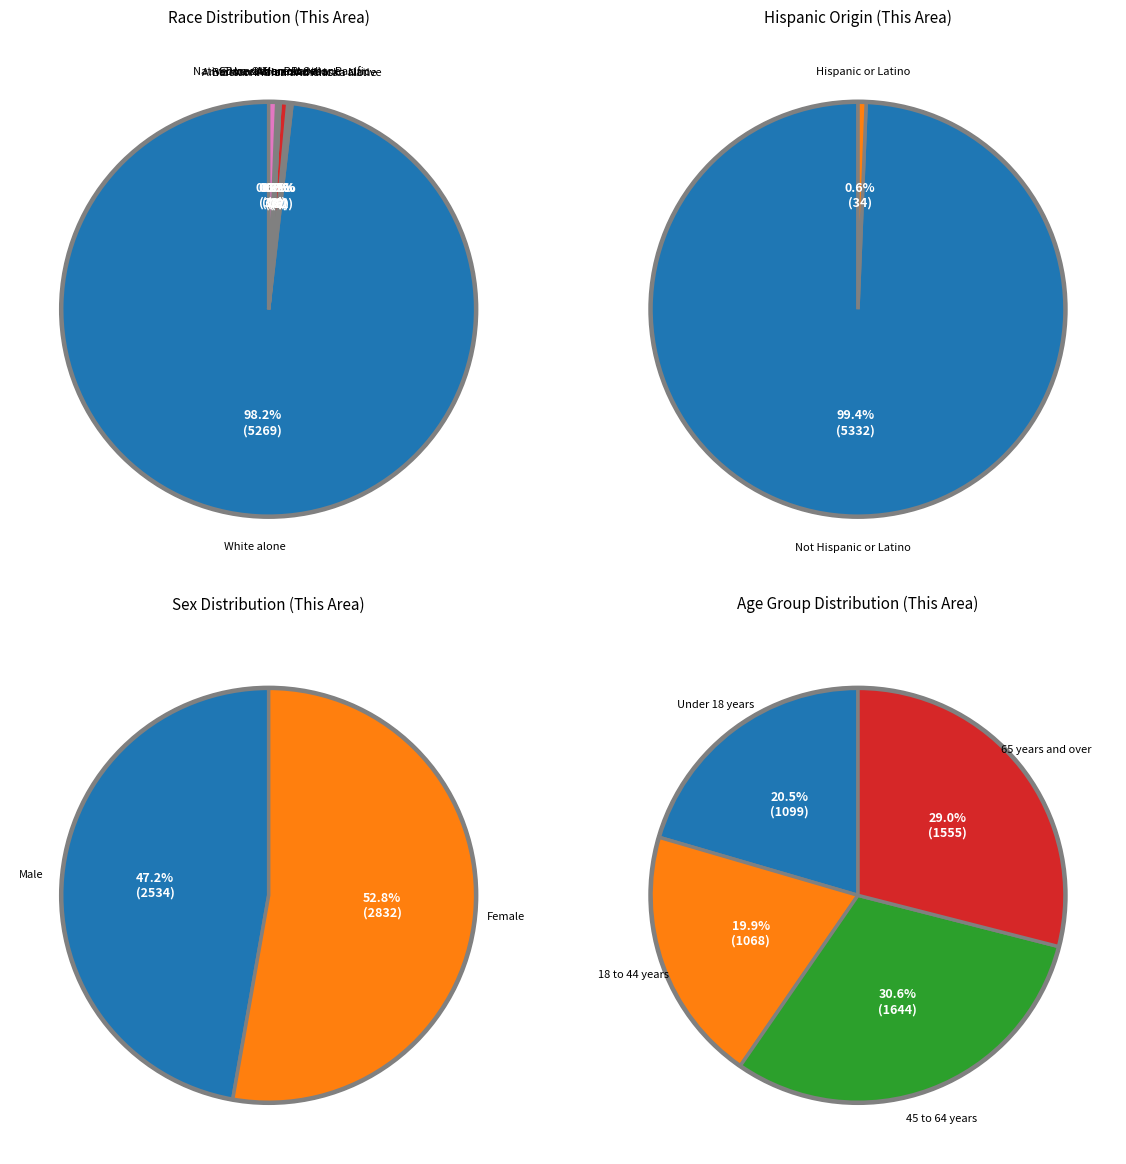

Which category accounts for the majority?

White alone